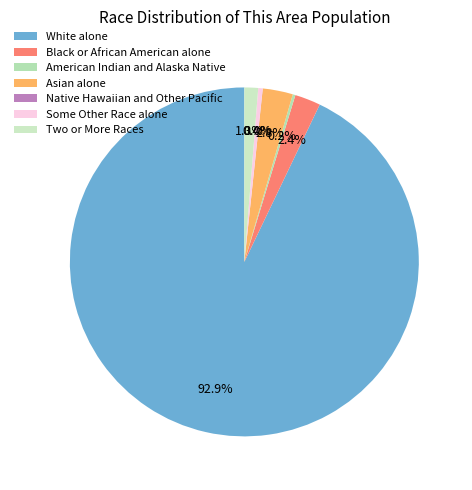

Does Black or African American alone account for over 50% of the chart?

No